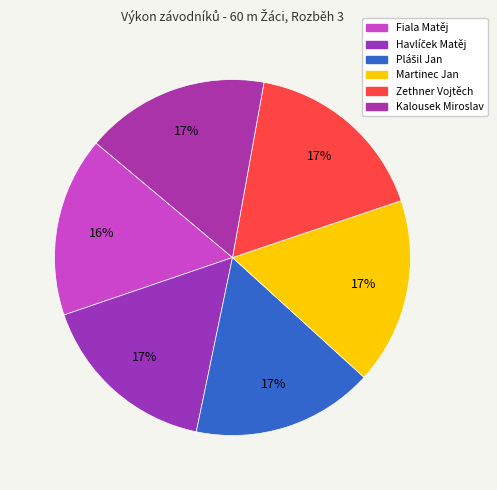

Approximately how many times larger is the value at Plášil Jan compared to Martinec Jan?

1.0